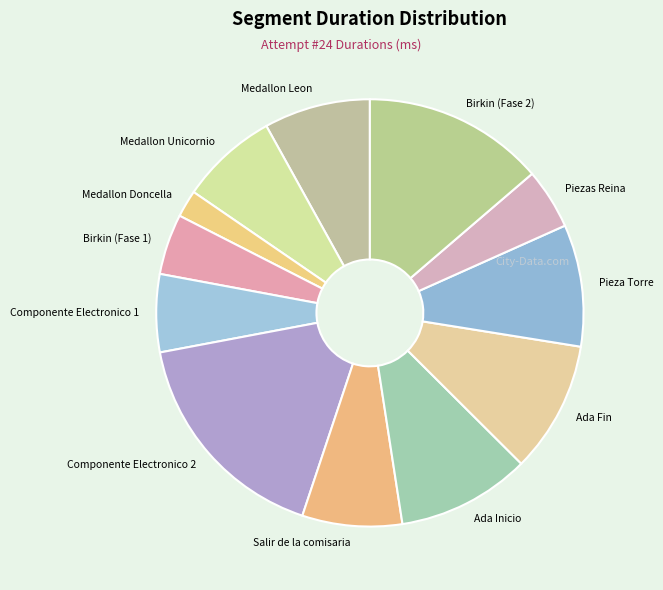

Does Componente Electronico 1 account for over 50% of the chart?

No